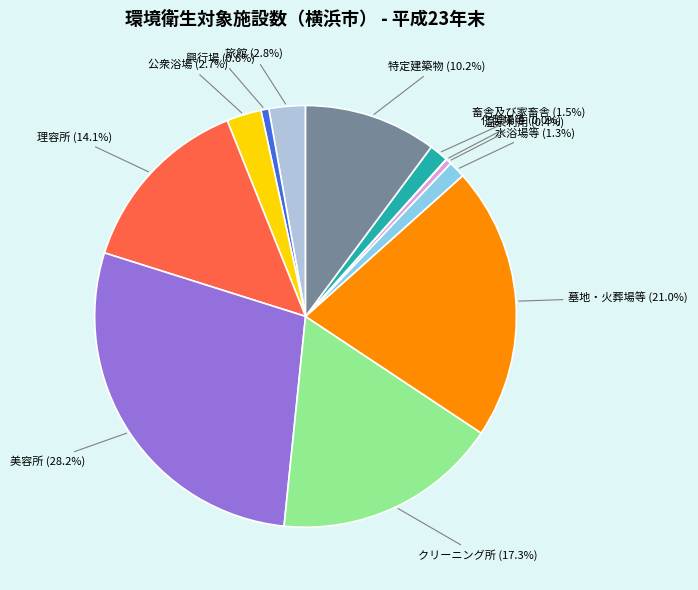

Is there a majority slice in this chart?

No